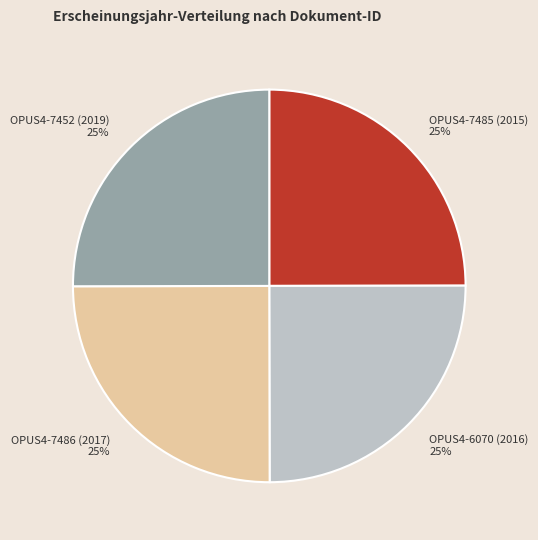

How many slices are in this pie chart?

4